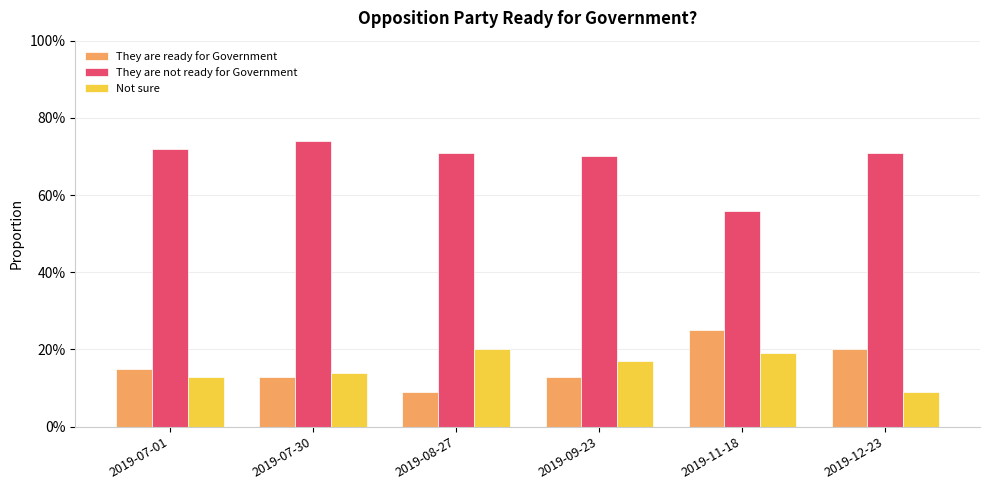

Rank the series by their maximum value, from lowest to highest.

Not sure, They are ready for Government, They are not ready for Government